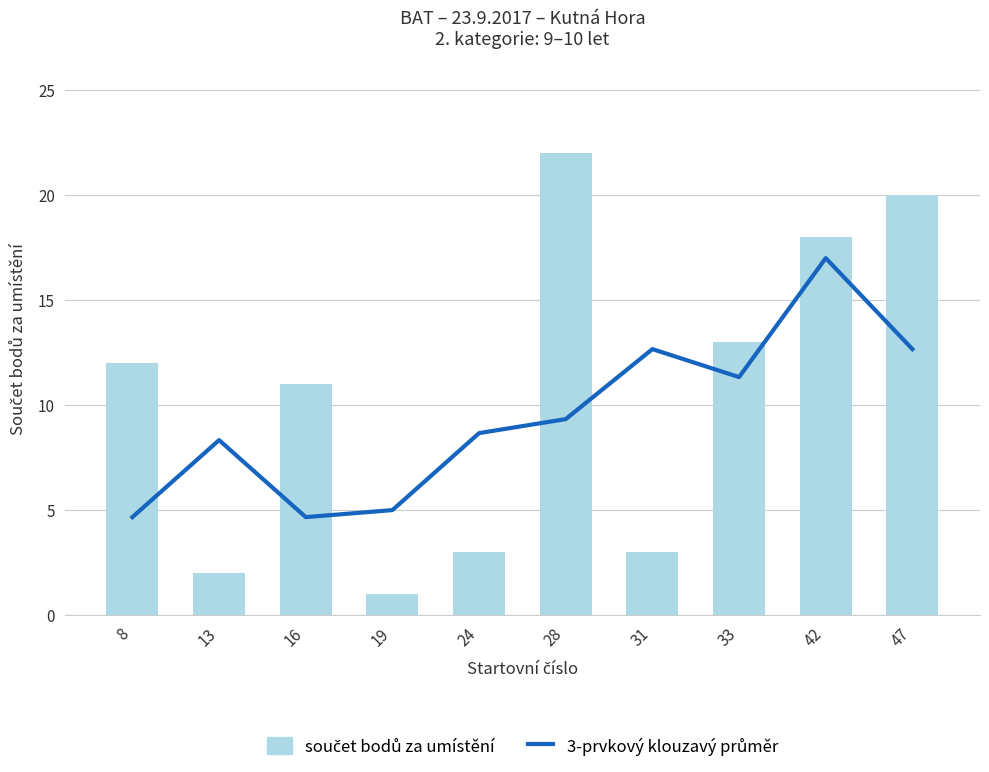

True or false: součet bodů za umístění has a value of 26.1 at 47.

False